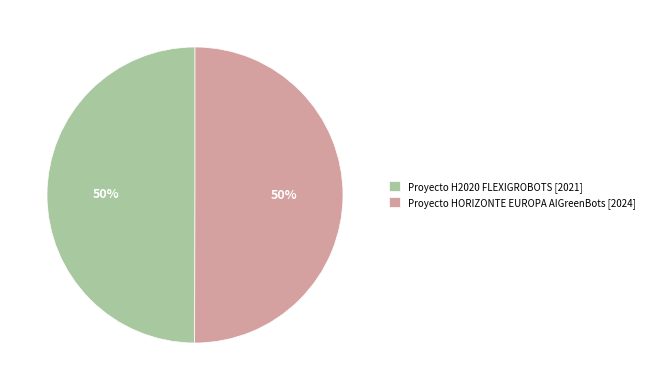

What is the ratio of the value at Proyecto HORIZONTE EUROPA AIGreenBots to the value at Proyecto H2020 FLEXIGROBOTS?

1.0